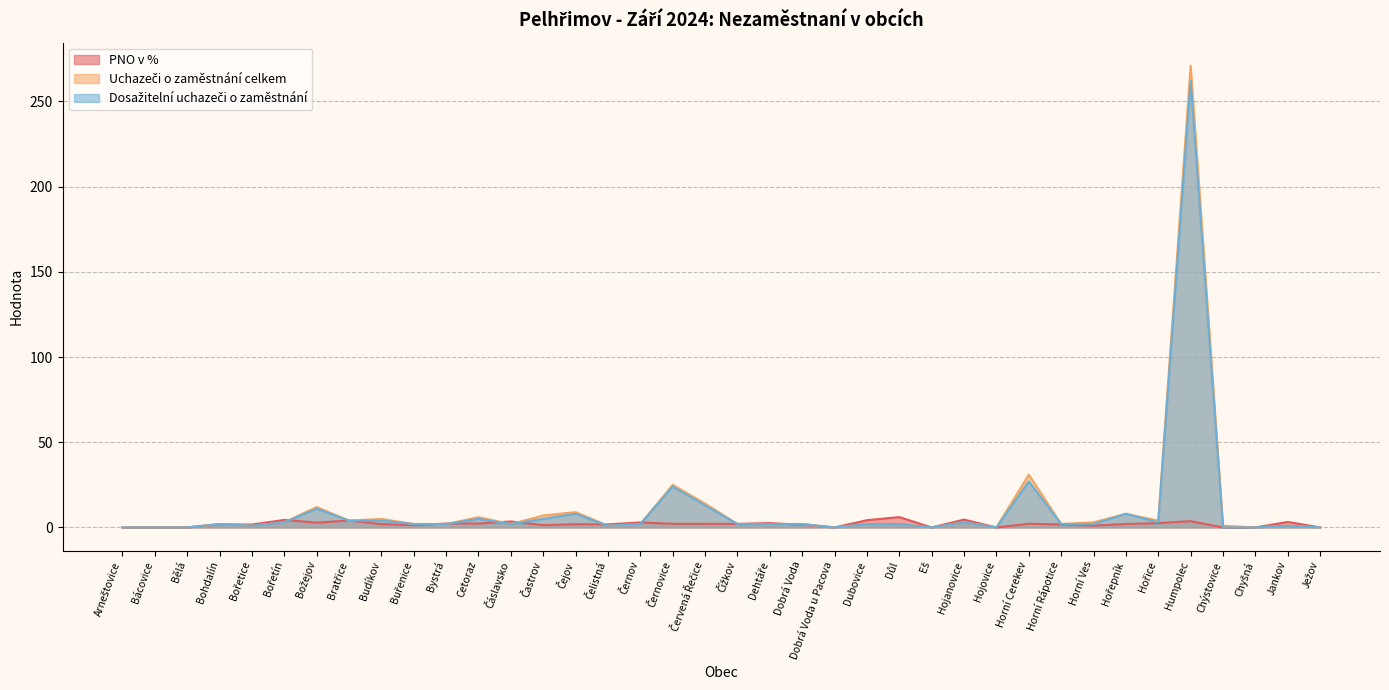

Reading left to right, transcribe all the data shown in this chart.

PNO v %: 0.0	0.0	0.0	1.8	1.7	4.4	2.8	4.0	2.0	1.3	2.3	2.3	3.5	1.3	1.9	1.8	2.9	2.1	2.1	2.1	2.5	1.5	0.0	4.3	6.1	0.0	4.6	0.0	2.2	1.7	1.1	2.0	2.5	3.7	0.0	0.0	3.2	0.0
Uchazeči o zaměstnání celkem: 0.0	0.0	0.0	2.0	1.0	3.0	12.0	4.0	5.0	2.0	2.0	6.0	2.0	7.0	9.0	1.0	2.0	25.0	14.0	2.0	2.0	2.0	0.0	2.0	2.0	0.0	3.0	0.0	31.0	2.0	3.0	8.0	4.0	271.0	1.0	0.0	1.0	0.0
Dosažitelní uchazeči o zaměstnání: 0.0	0.0	0.0	2.0	1.0	3.0	11.0	4.0	4.0	2.0	2.0	5.0	2.0	5.0	8.0	1.0	2.0	24.0	13.0	2.0	2.0	2.0	0.0	2.0	2.0	0.0	3.0	0.0	27.0	2.0	2.0	8.0	3.0	262.0	0.0	0.0	1.0	0.0